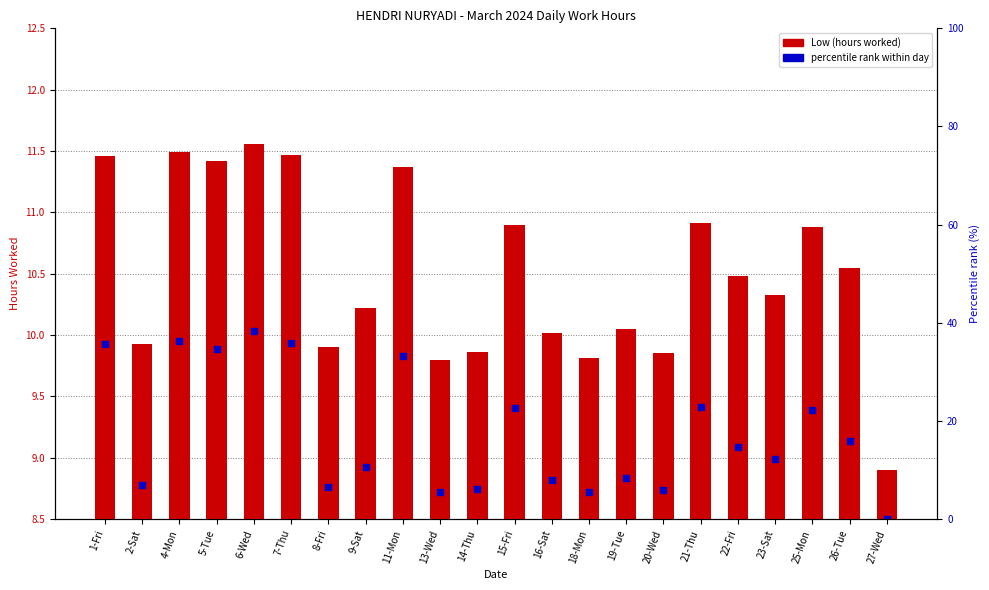

Which series has the widest spread of Y values?

Low (hours worked)